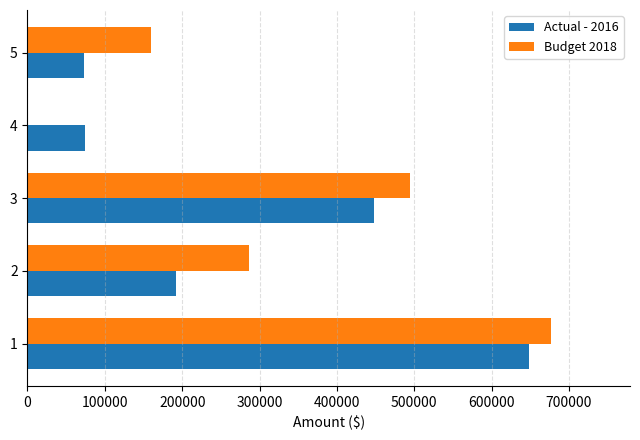

What is the sum of all Actual - 2016 values?

1436463.9